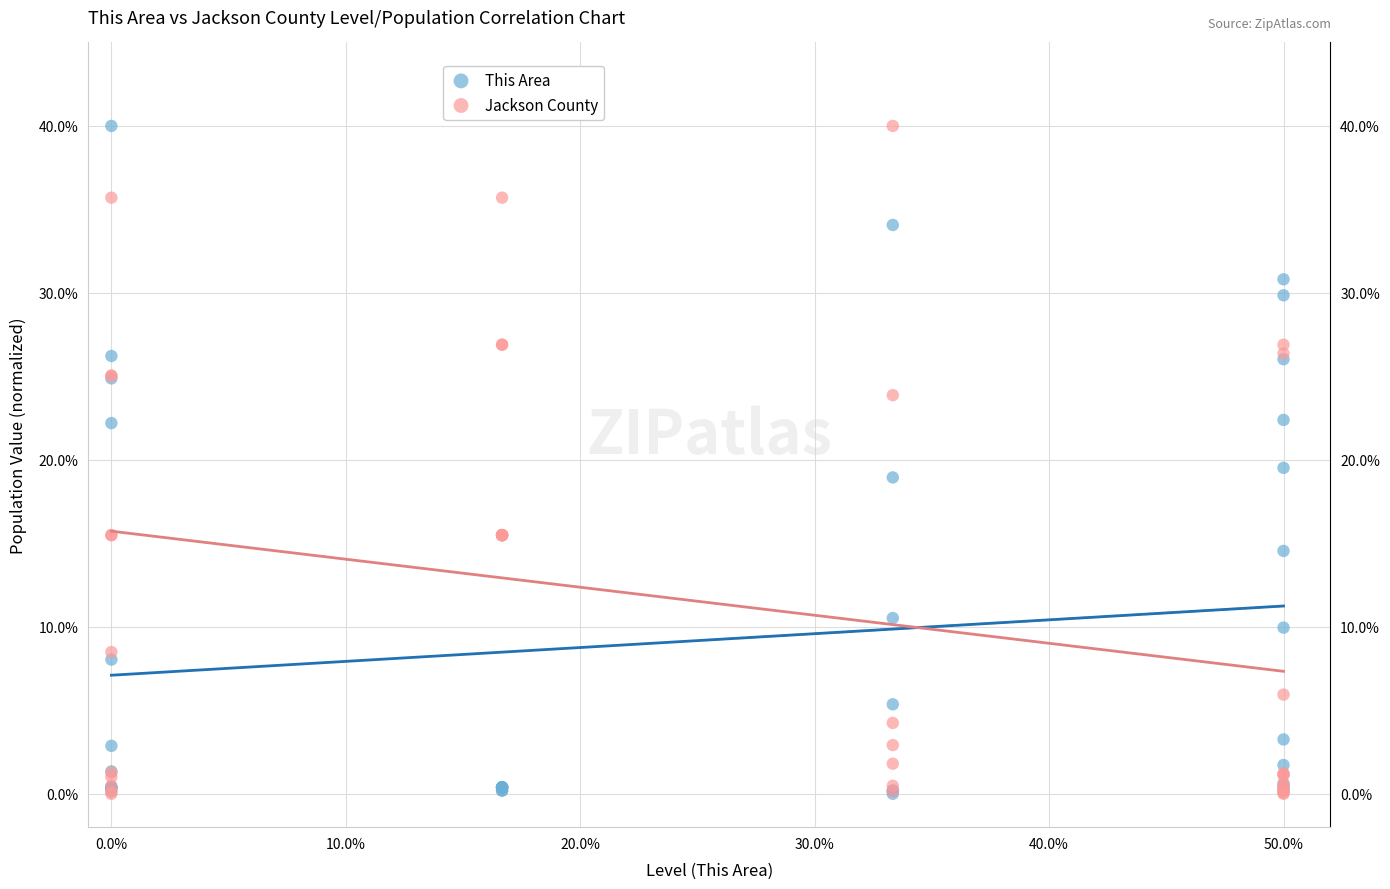

Across all series, what Y value is closest to 20?

19.5